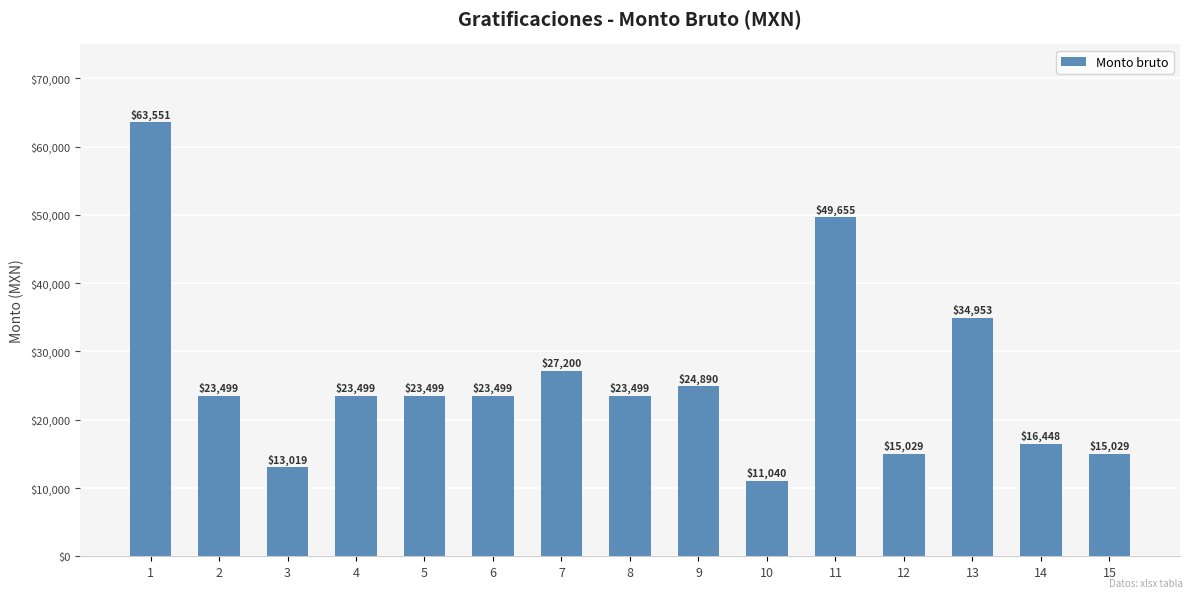

Which label corresponds to the smallest value in the chart?

10